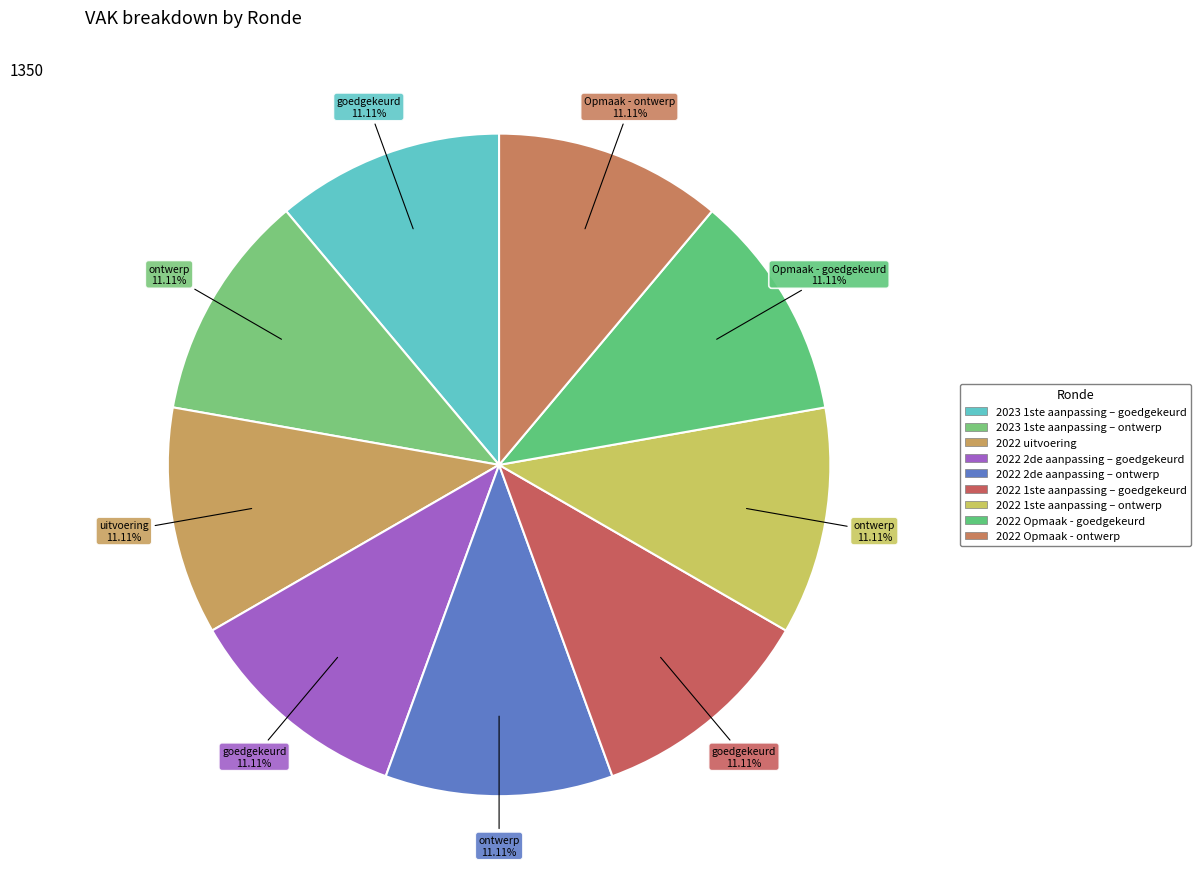

How many slices are in this pie chart?

9